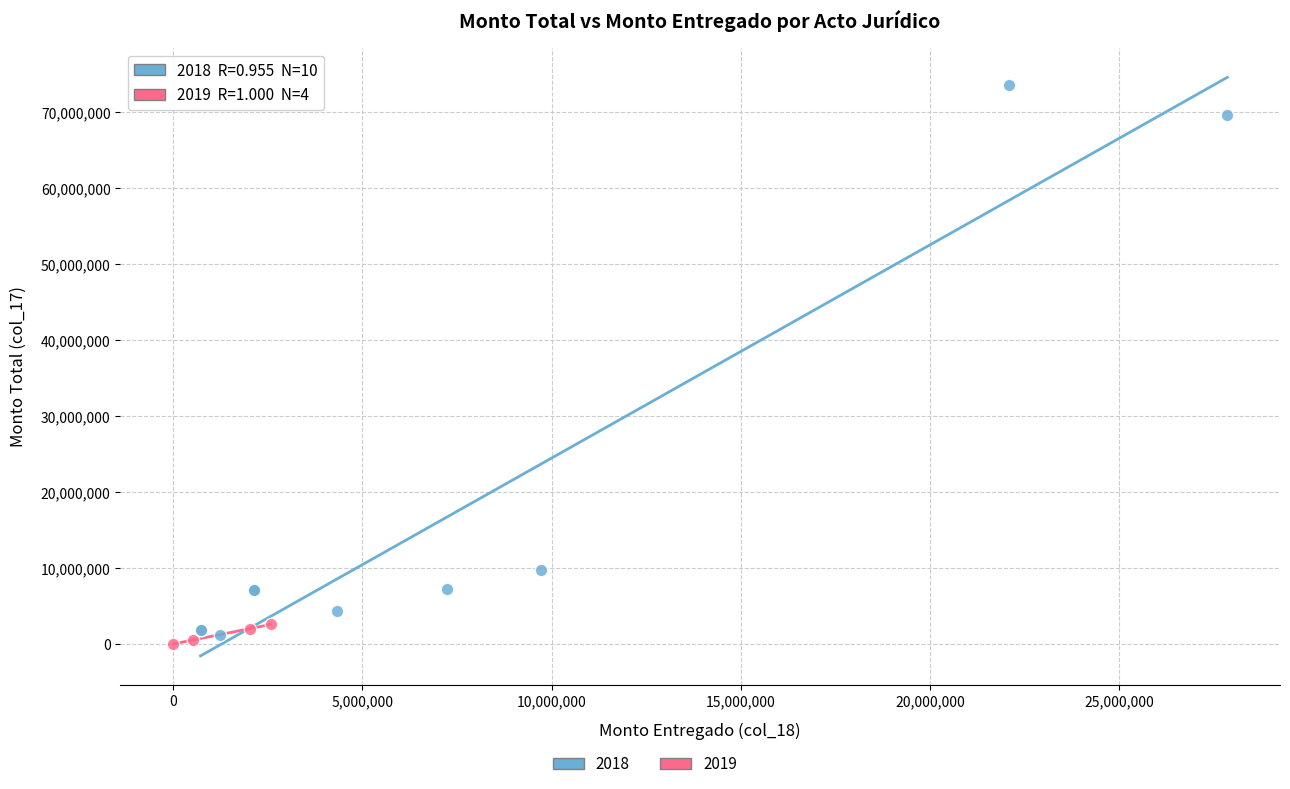

Which series contains the highest Y value?

2018